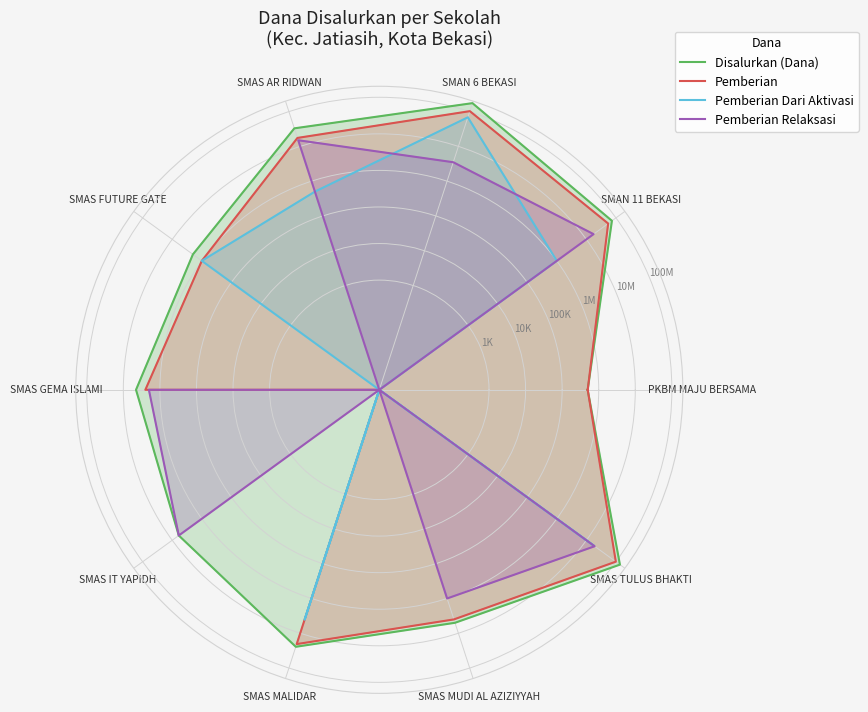

What is the average value of the Pemberian Relaksasi series?

5818182